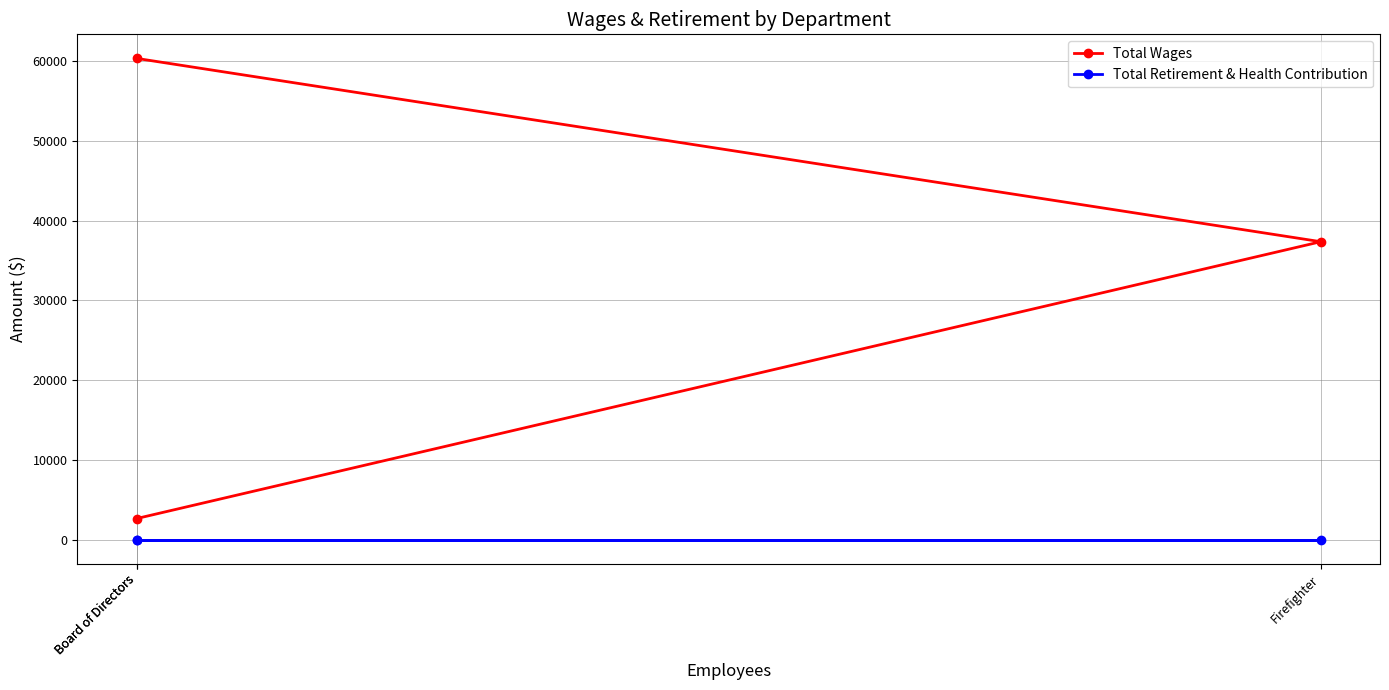

What is the minimum value for Total Wages?

2650